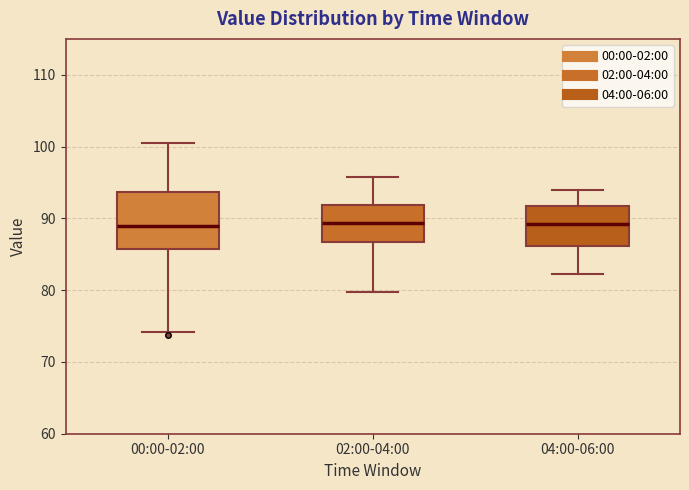

Reading left to right, read every box against the y-axis: the position of its median line, the range the box covers, and the ends of its whiskers. The values are not printed on the chart, so give them approximately, as read against the axis.

00:00-02:00: median 89, box 86 to 94, whiskers 74 to 101
02:00-04:00: median 89, box 87 to 92, whiskers 80 to 96
04:00-06:00: median 89, box 86 to 92, whiskers 82 to 94